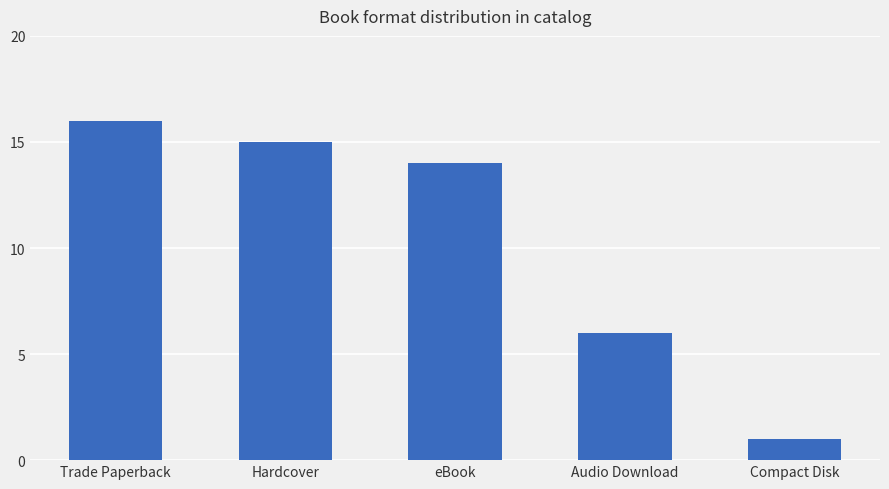

List the labels in order of value, largest first.

Trade Paperback, Hardcover, eBook, Audio Download, Compact Disk